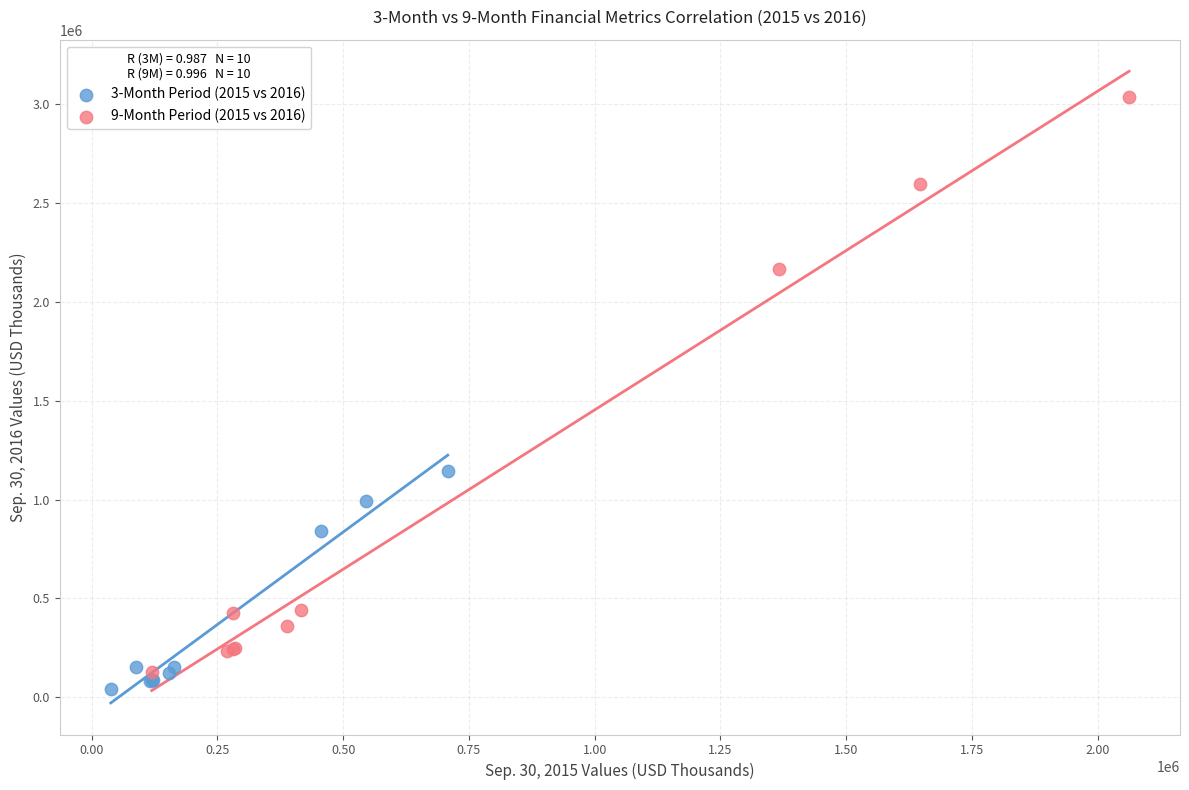

What are all the series names shown in the legend?

3-Month Period (2015 vs 2016), 9-Month Period (2015 vs 2016)